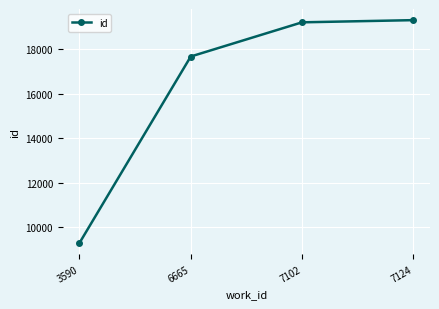

Does the chart have visible grid lines?

Yes